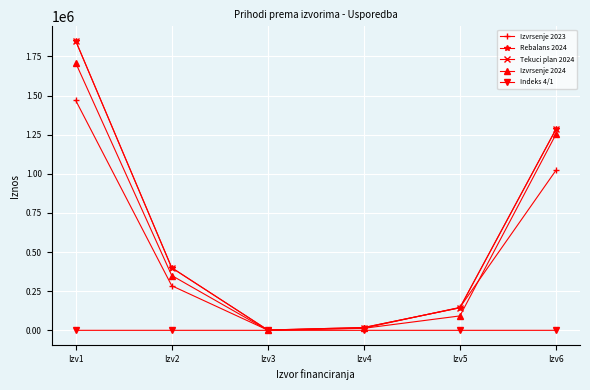

The Izvrsenje 2024 series shows 570.5 at Izv3. True or false?

False